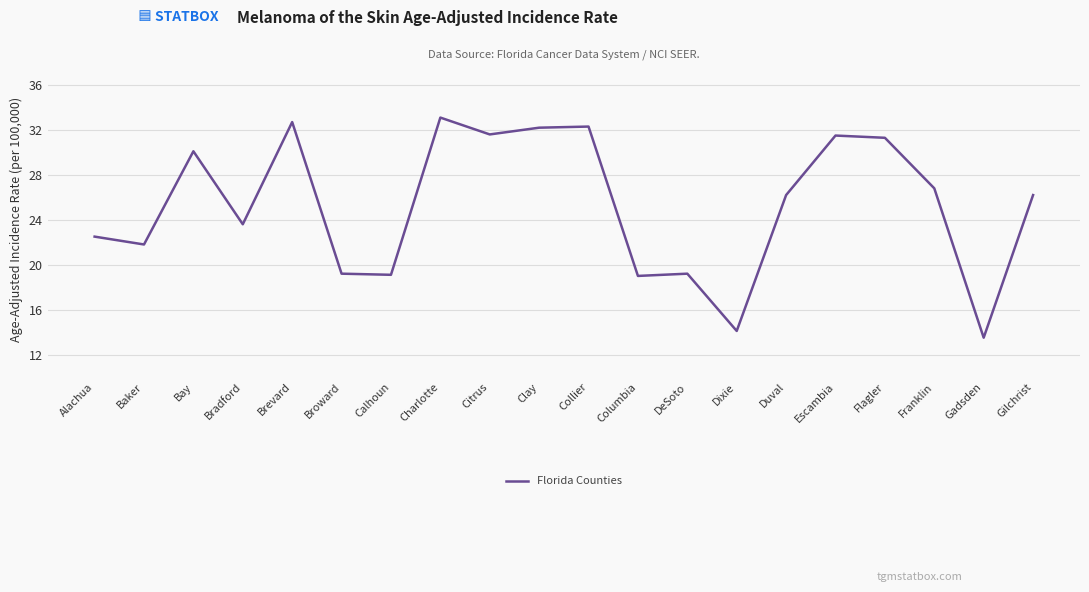

What is the difference between the maximum and second lowest values?

19.0